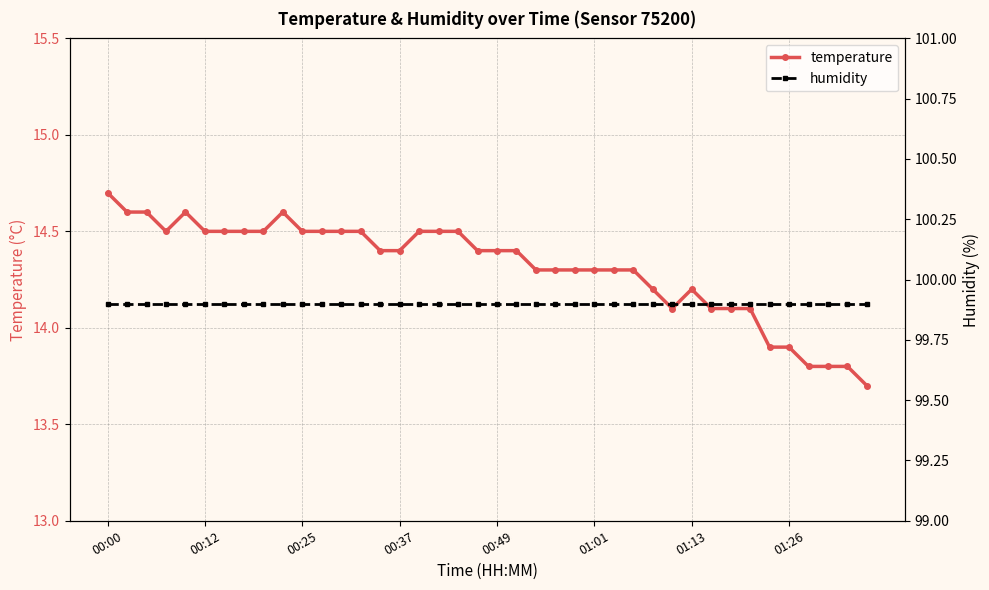

Rank the series at 37 from lowest to highest value.

temperature, humidity